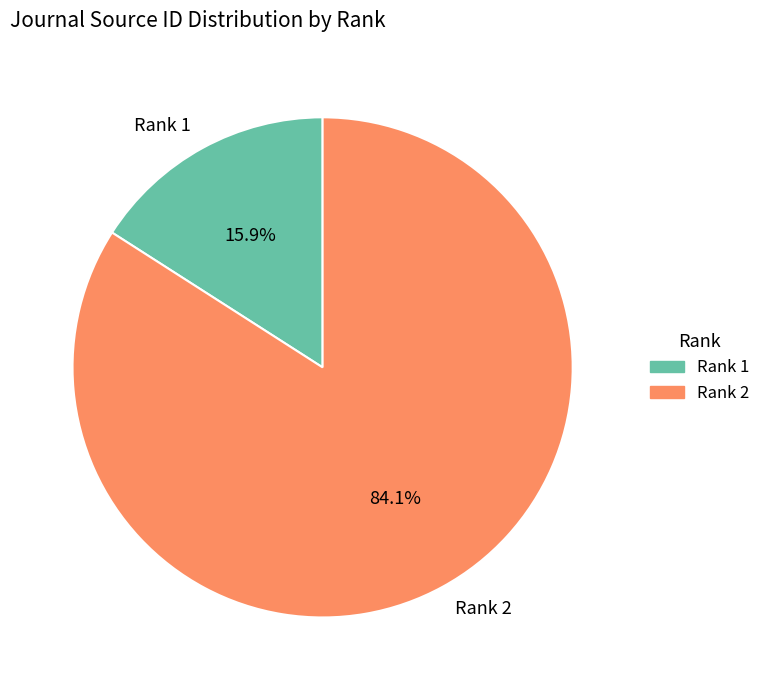

Which category has the smallest portion of the pie?

Rank 1